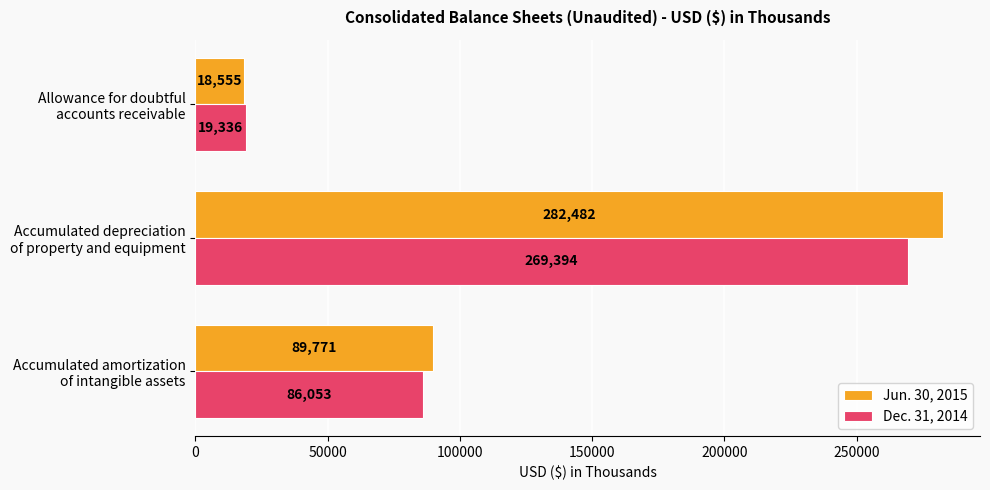

At how many categories does at least one series exceed 230069?

1